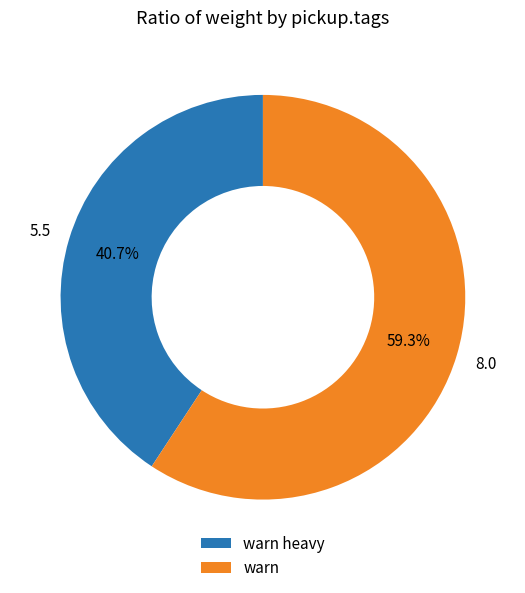

The warn slice represents 70% of the pie. True or false?

False